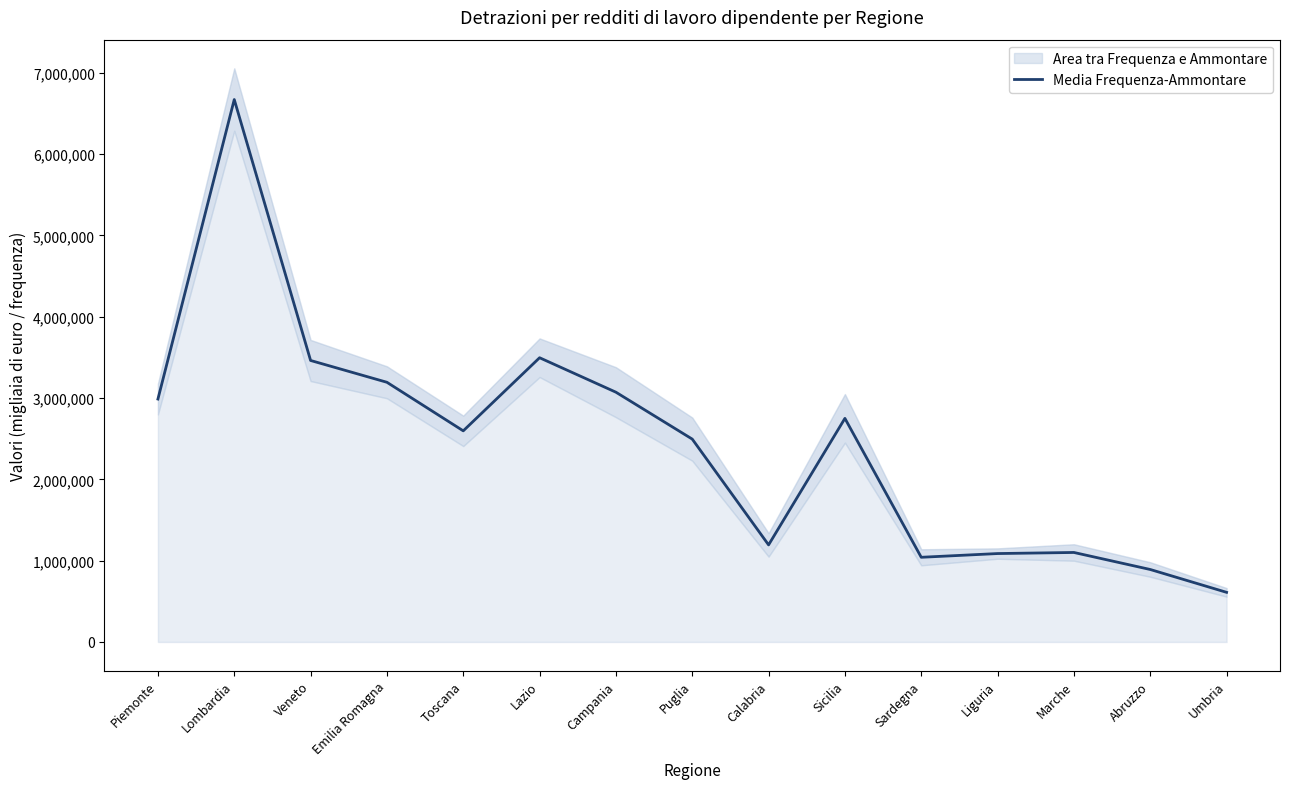

How many data points does each series have?

15